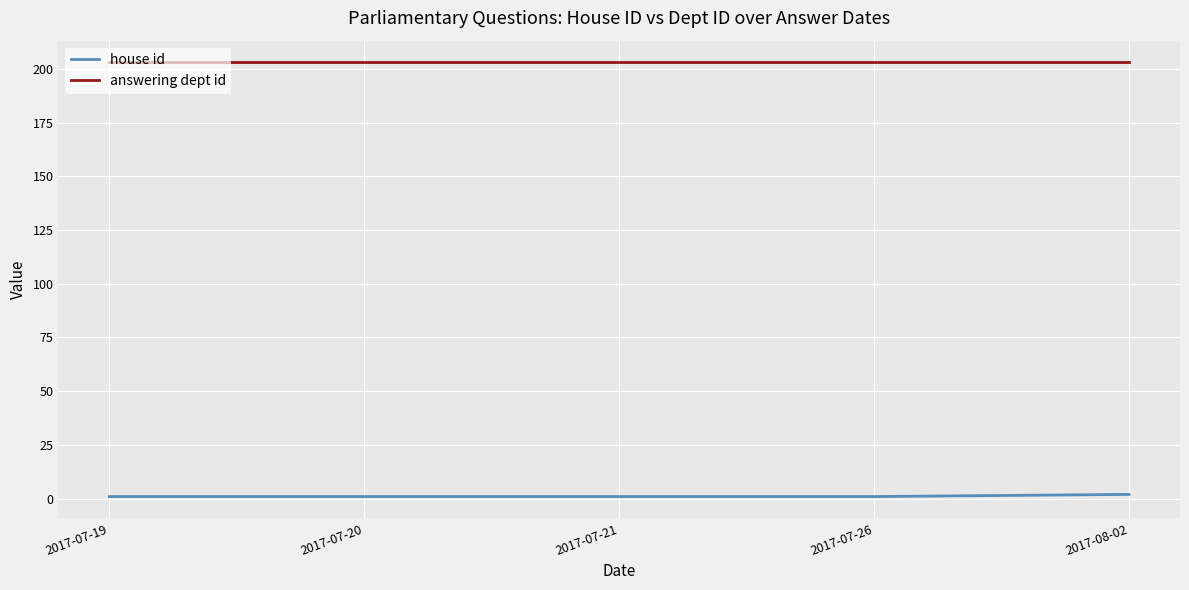

What is the sum of all house id values?

6